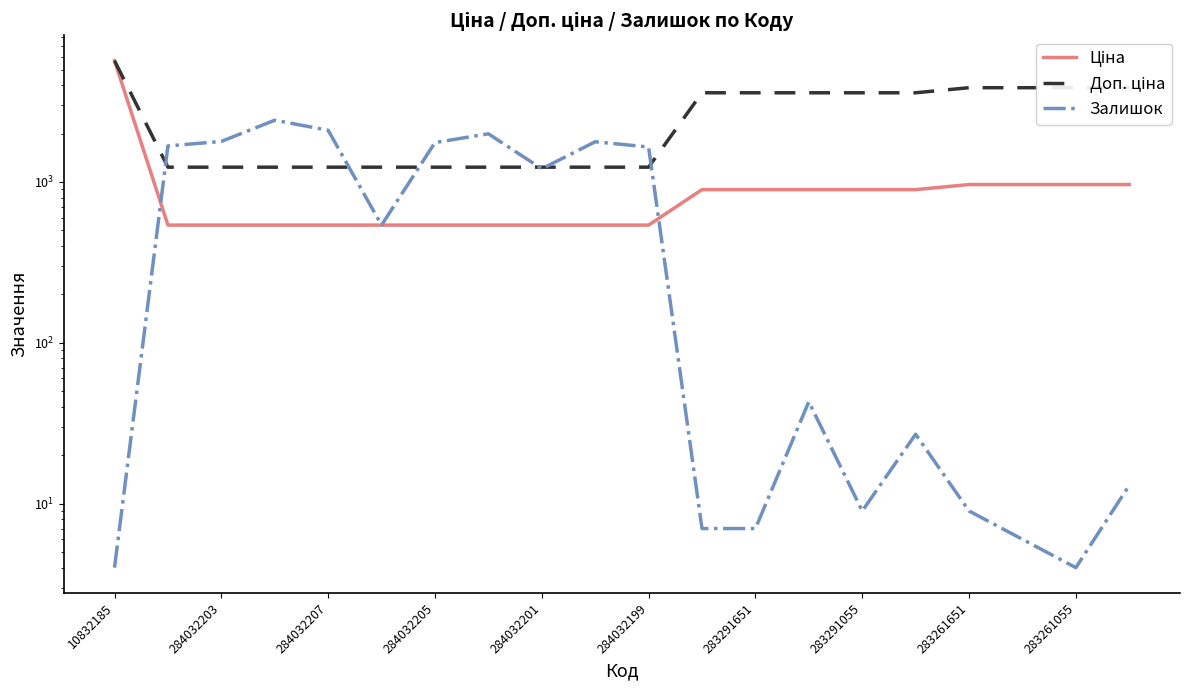

What is the total value across all series at 13?

4522.5